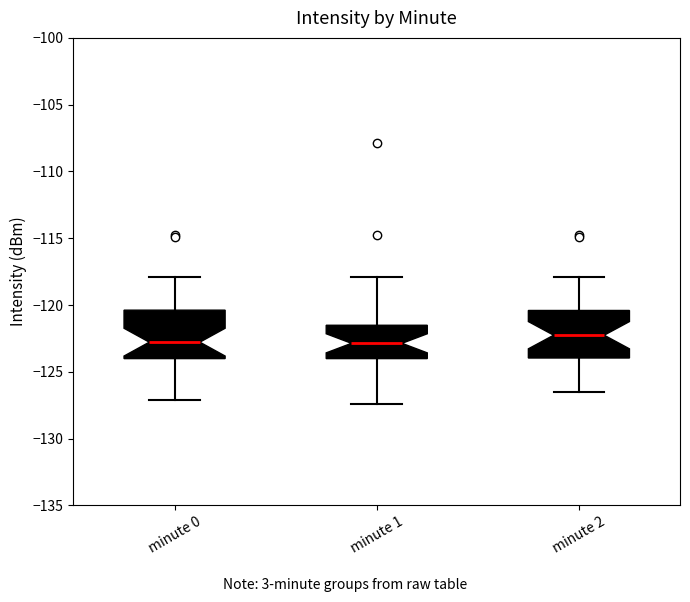

Where does the upper whisker of the box for minute 1 end on the y-axis? The values are not printed on the chart, so give them approximately, as read against the axis.

-118.0